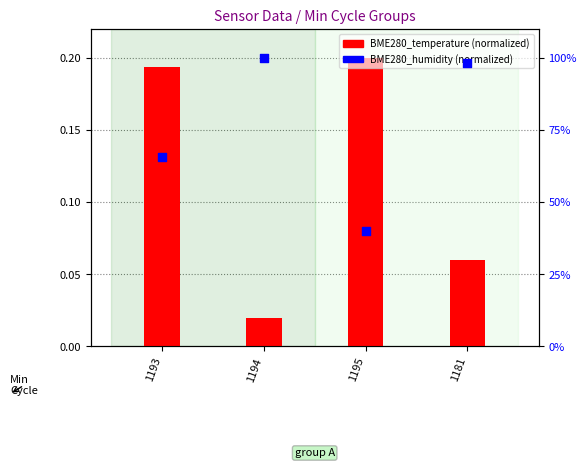

At which category is the sum across all series the highest?

1194